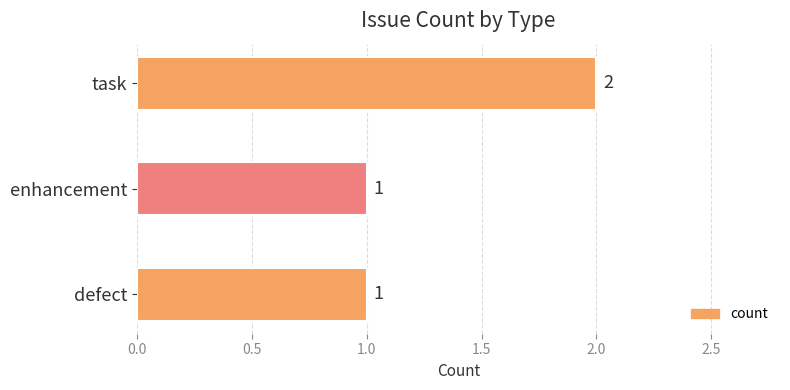

Count the values in the range 1 to 2.

3